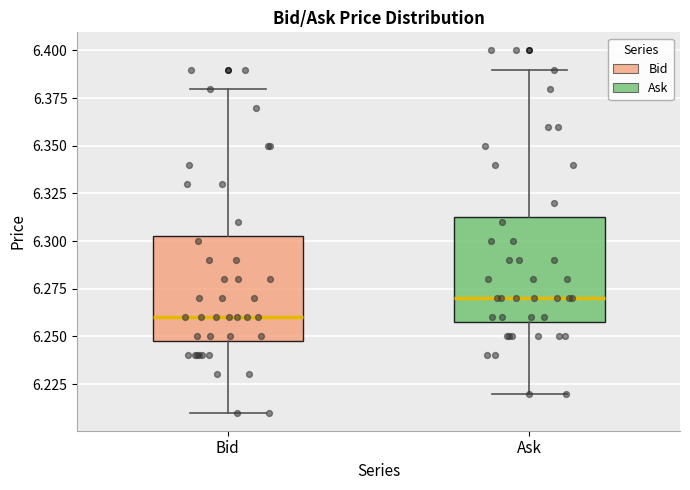

Reading left to right, read every box against the y-axis: the position of its median line, the range the box covers, and the ends of its whiskers. The values are not printed on the chart, so give them approximately, as read against the axis.

Bid: median 6.260, box 6.250 to 6.305, whiskers 6.210 to 6.380
Ask: median 6.270, box 6.260 to 6.315, whiskers 6.220 to 6.390